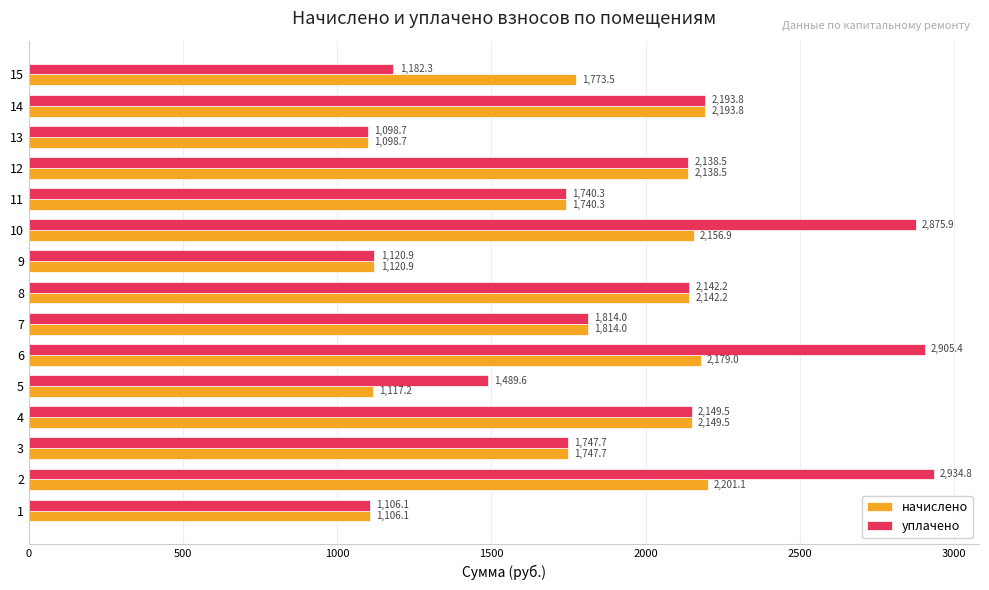

True or false: начислено has a value of 567.7 at 10.

False